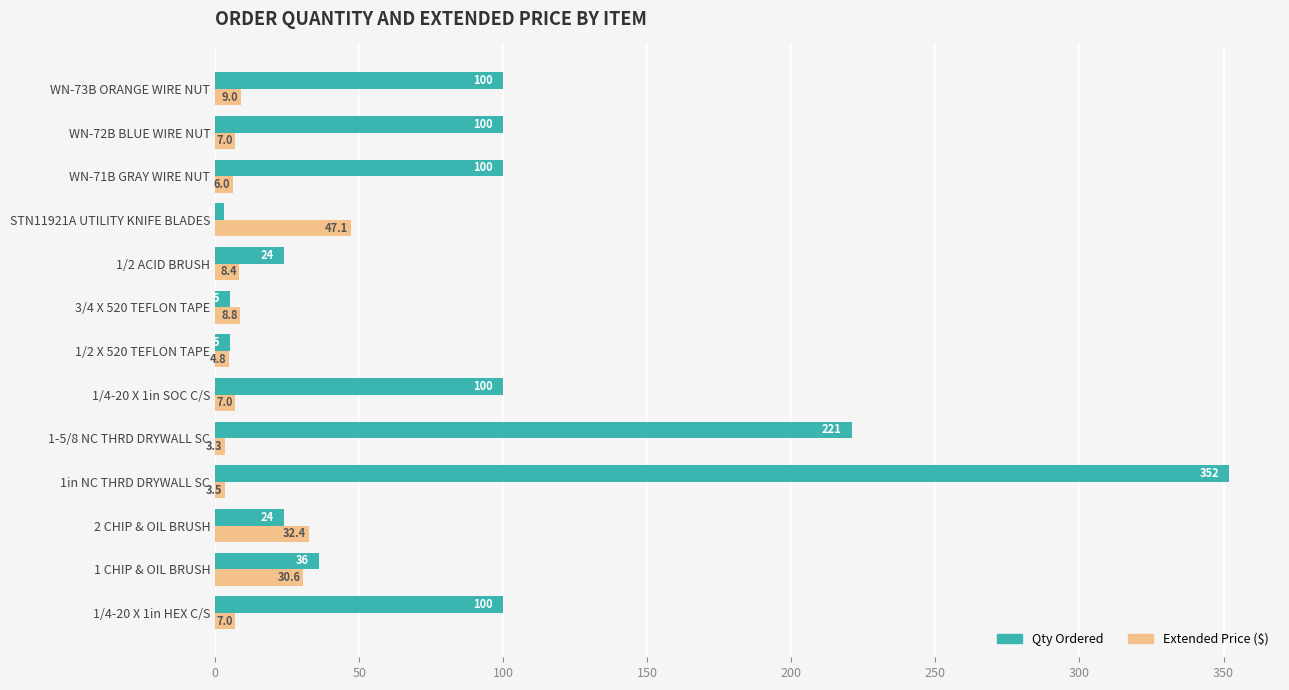

What is the spread (max minus min) of values at 1/4-20 X 1in HEX C/S?

93.0